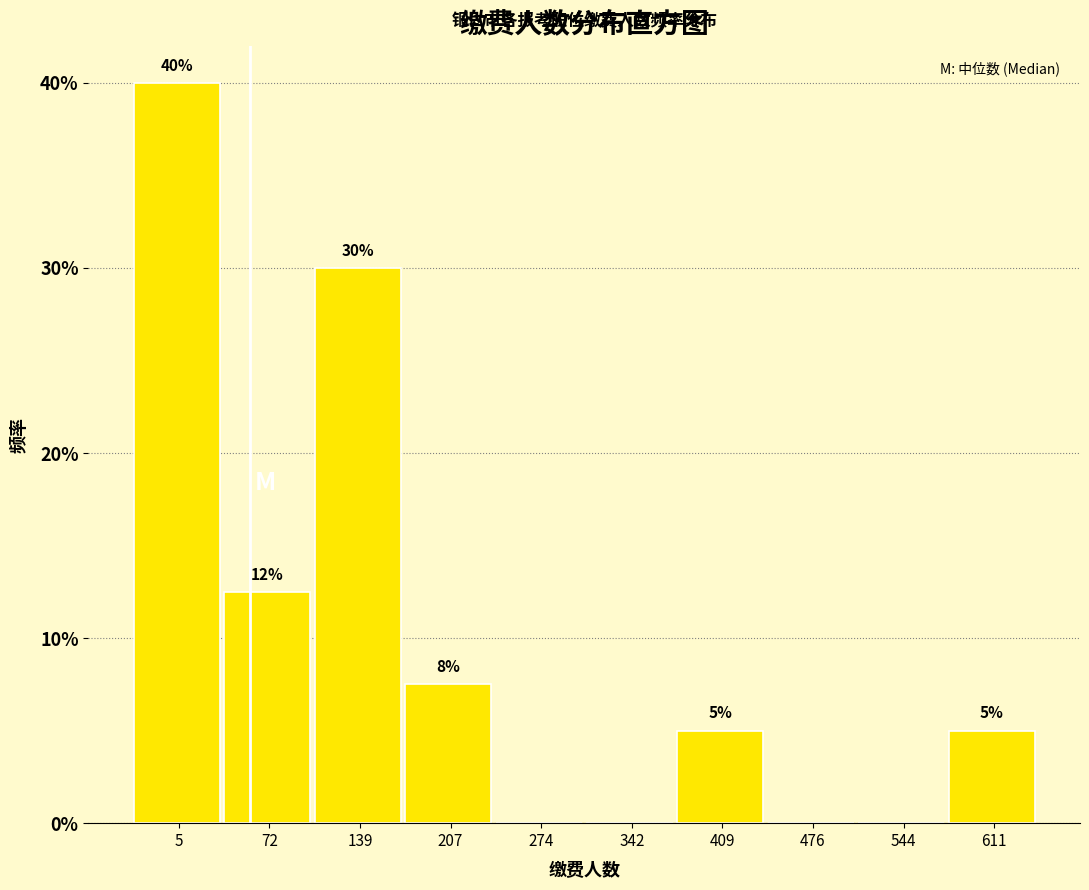

Approximately how many times larger is the value at 409 compared to 72?

0.4